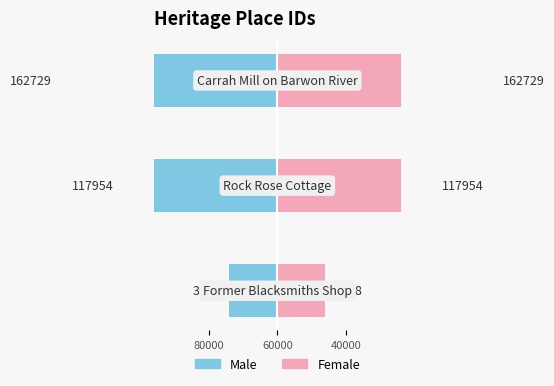

Are the bars horizontal?

Yes